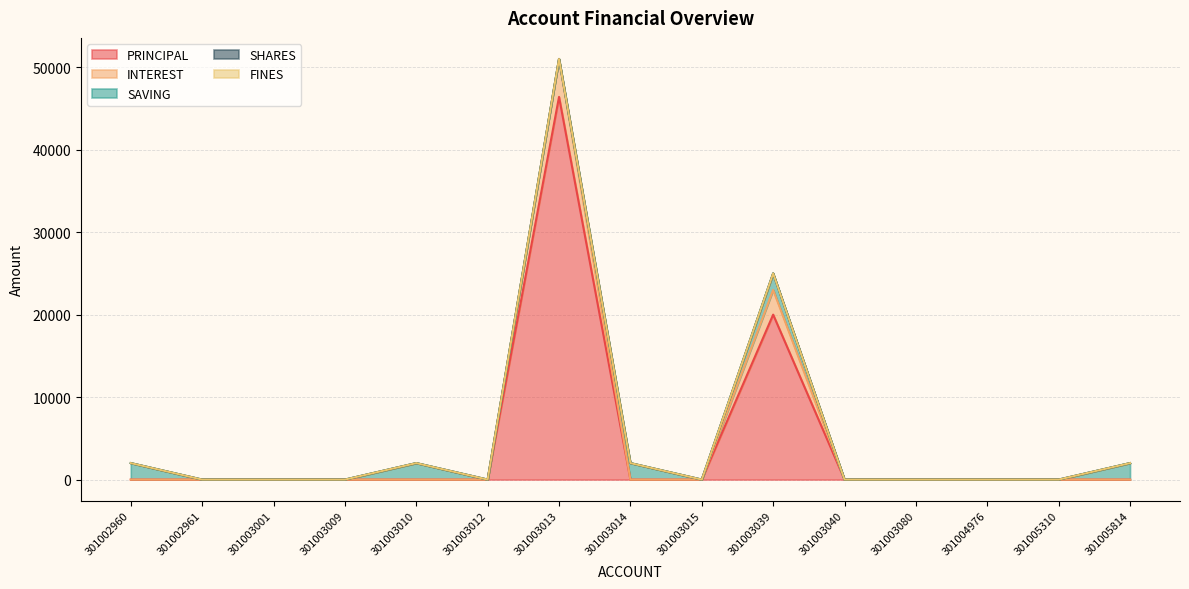

Which series ends up on top after the final intersection of INTEREST and SAVING?

SAVING